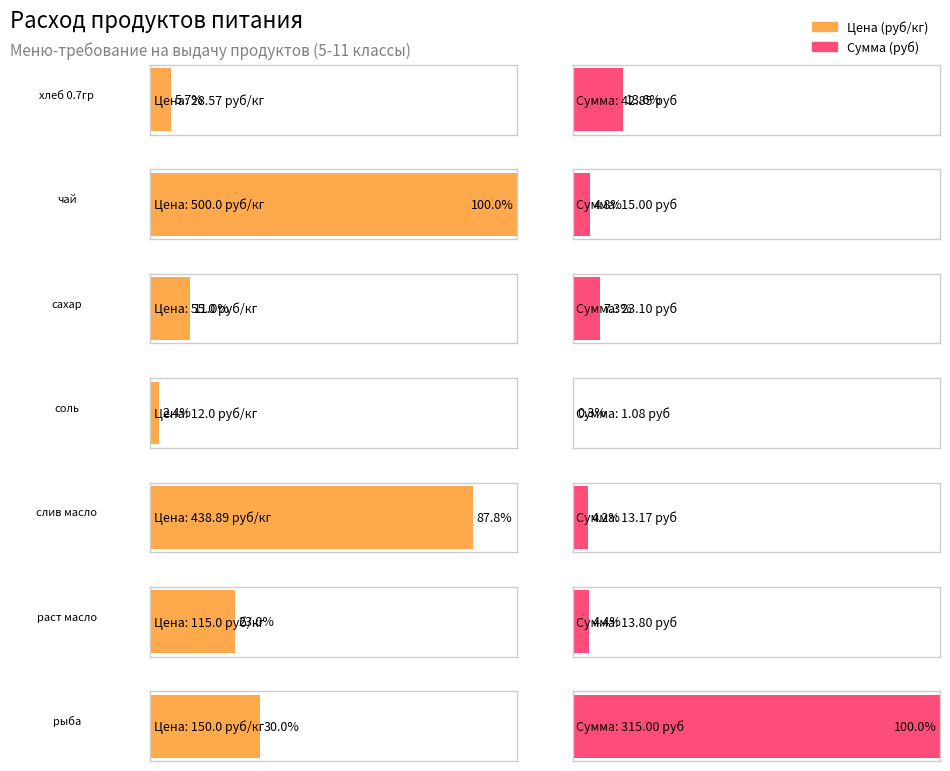

Which series changed the most between чай and слив масло?

Цена (руб/кг)